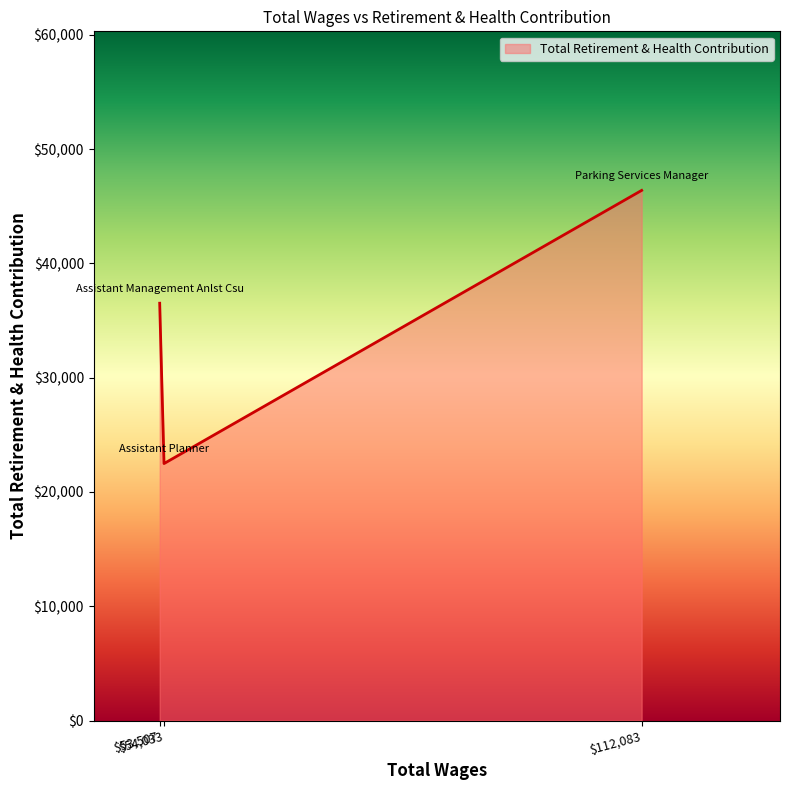

What is the greatest value displayed?

46383